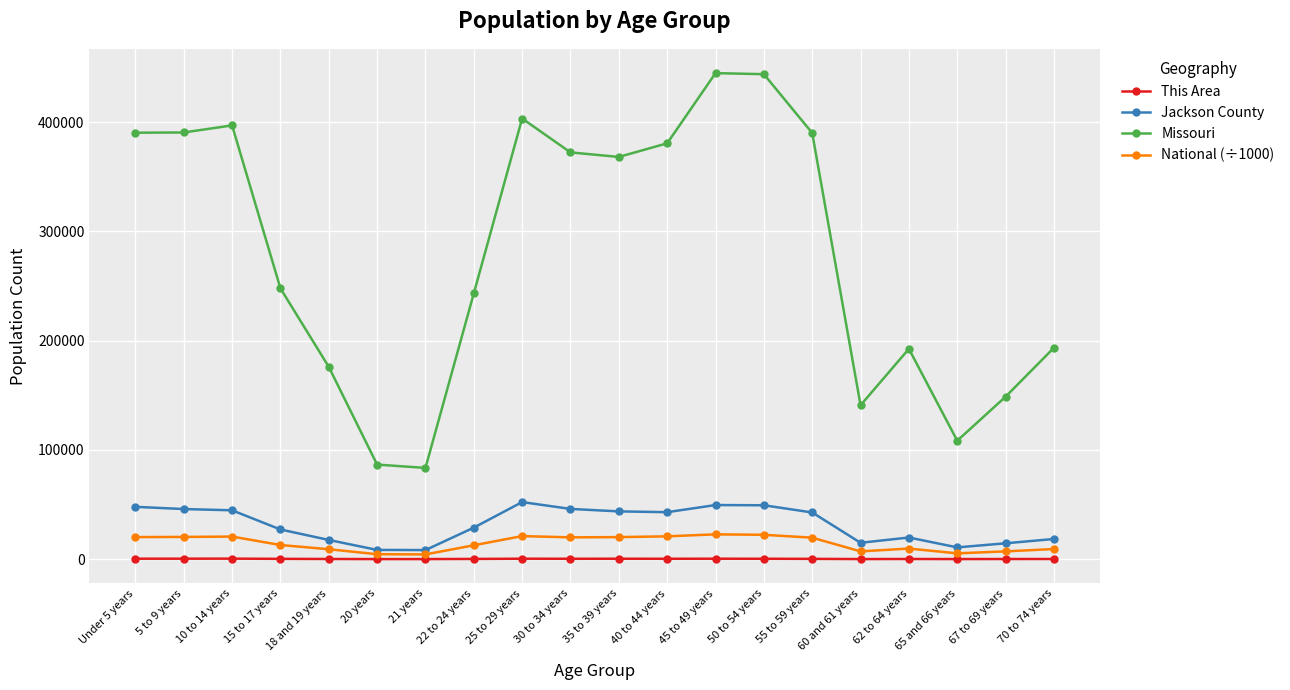

Which series has the largest total across all categories?

Missouri